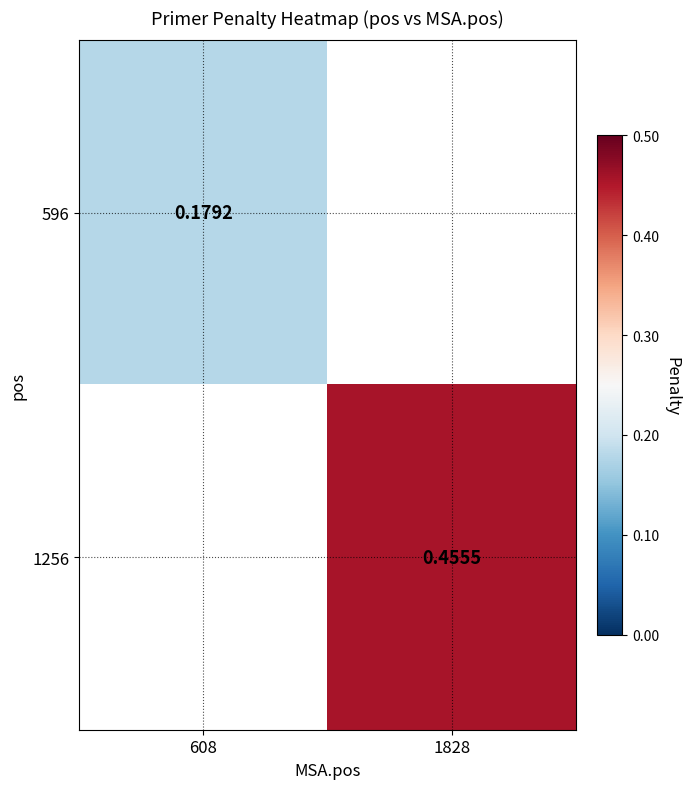

At which label does 596 reach its minimum?

608